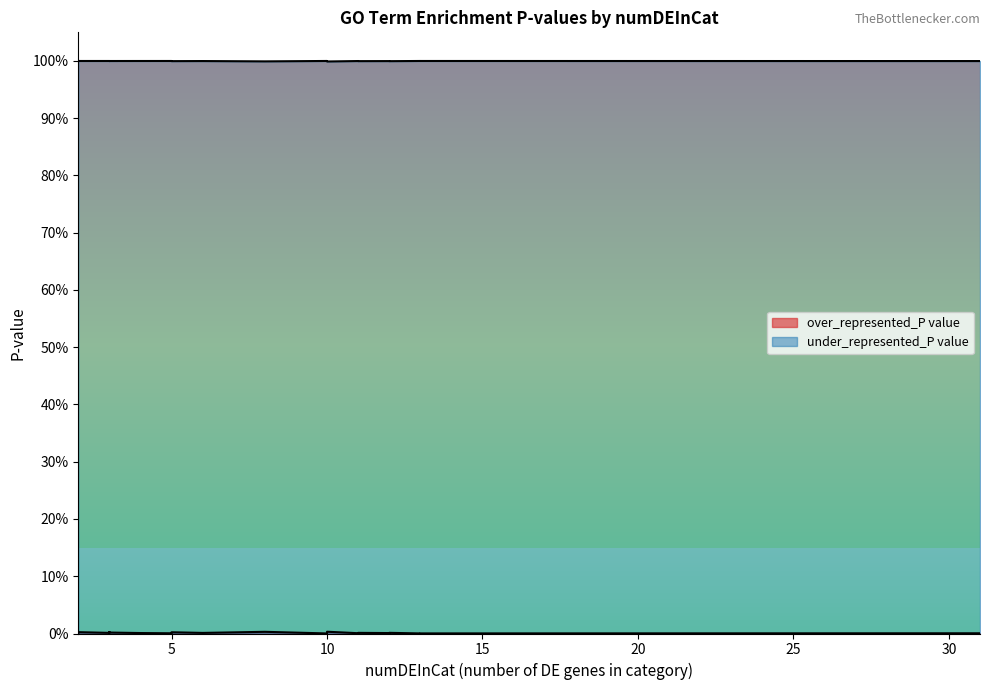

Does the chart have visible grid lines?

No